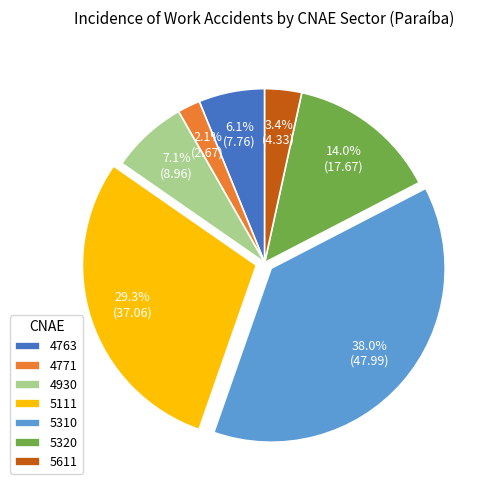

To the nearest percent, what is the difference between the 4930 and 5310 slice percentages?

31%